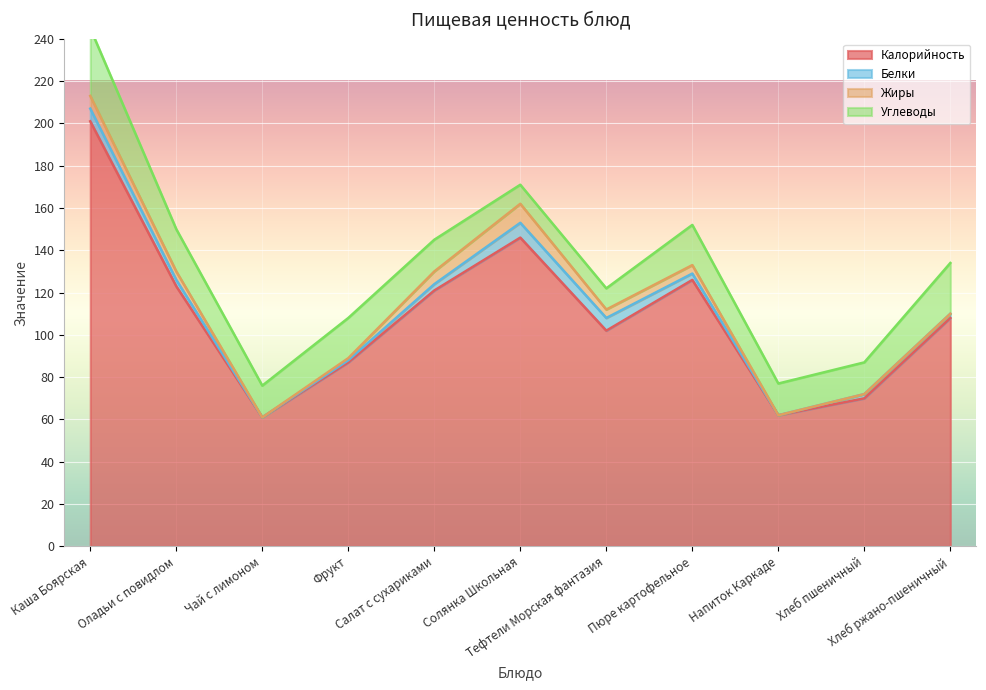

What is the difference between the Белки values at Солянка Школьная and Хлеб ржано-пшеничный?

5